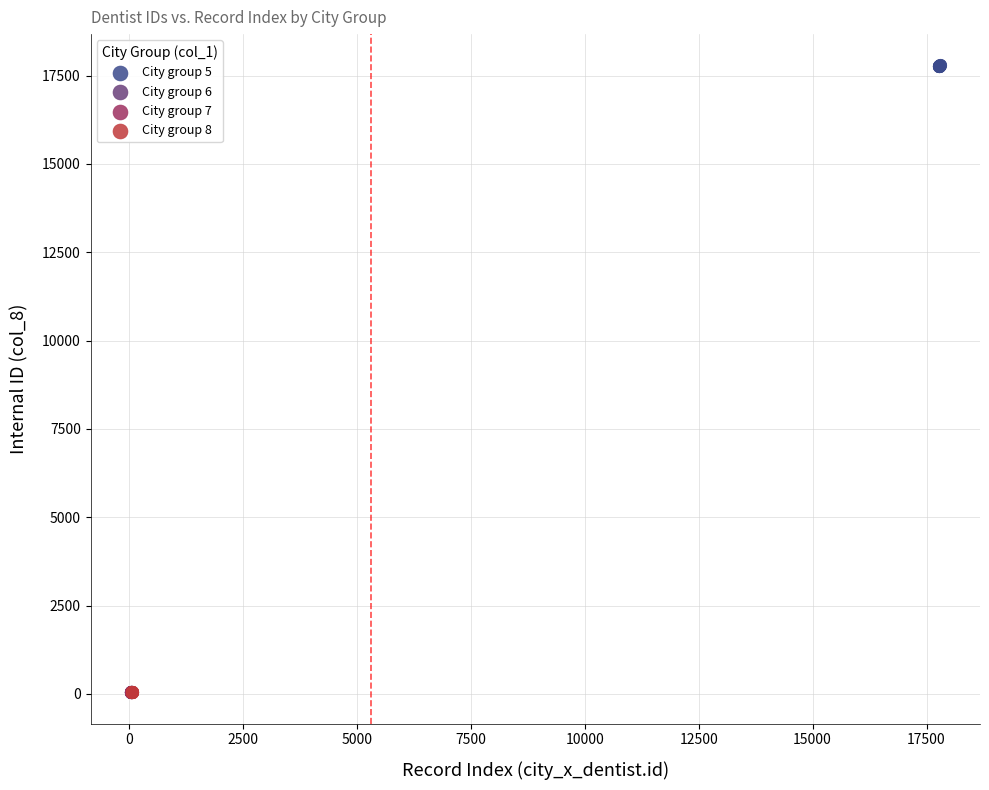

Which series reaches the maximum Y coordinate?

City group 5